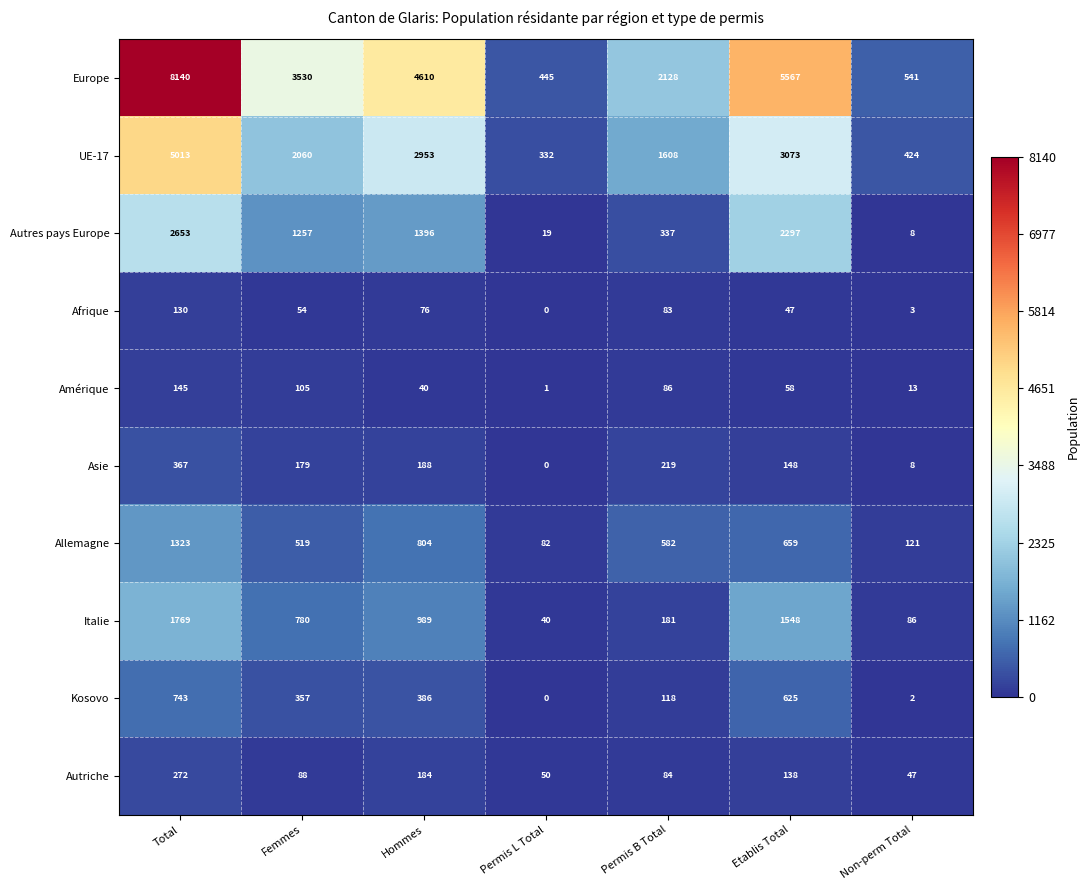

At which label does Italie reach its peak?

Total